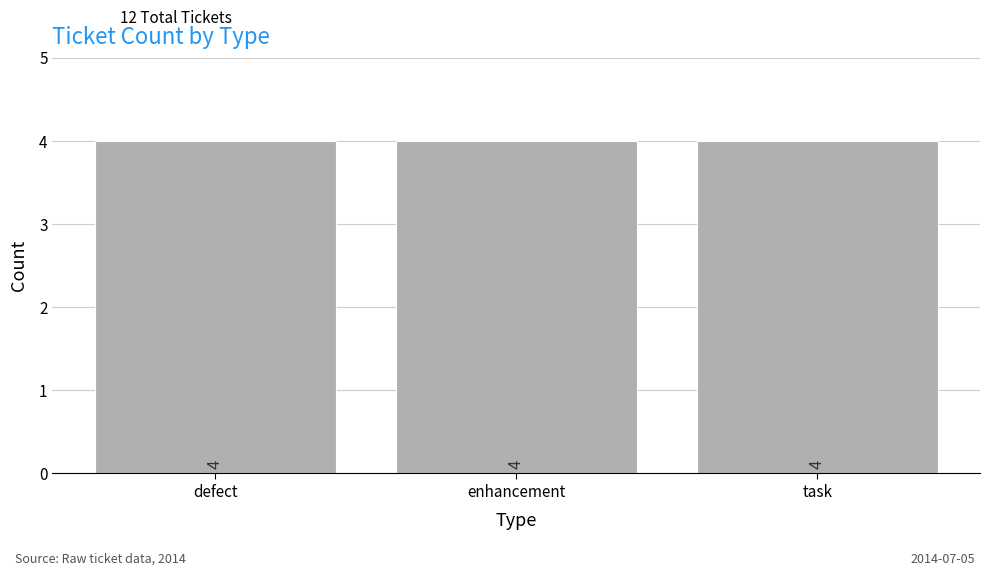

What is the sum of all values?

12